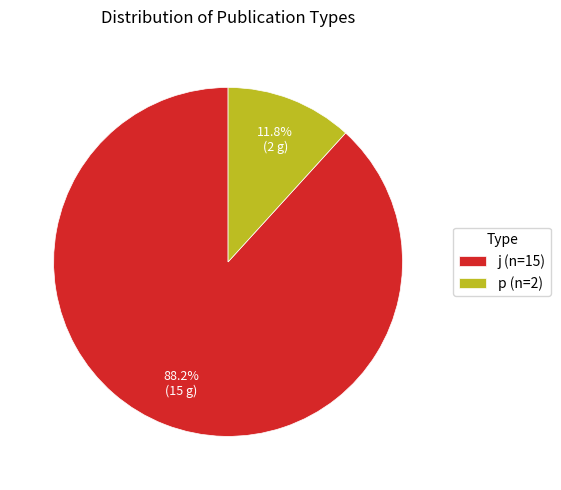

Between p and j, which is larger?

j